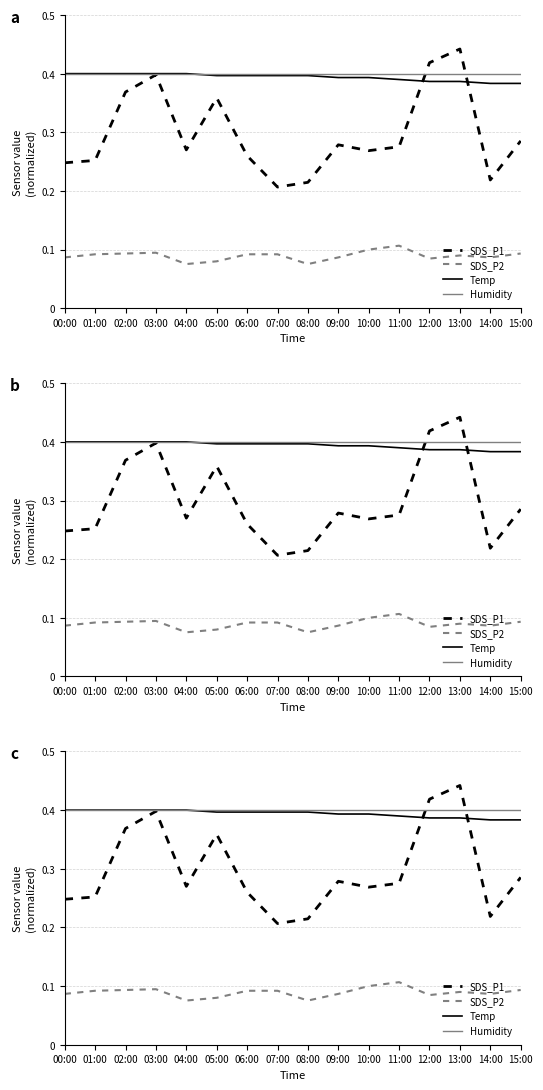

Where is the first local minimum for SDS_P1?

04:00